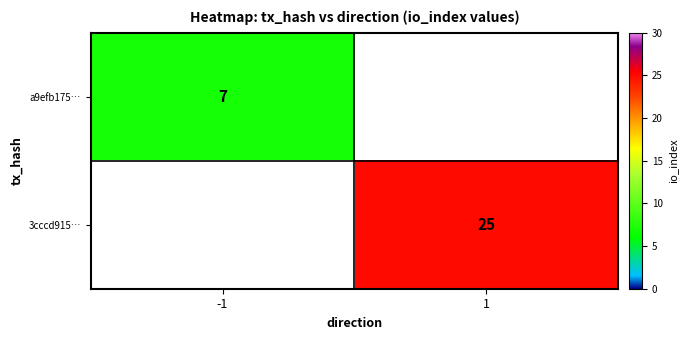

How many series are shown in this chart?

2